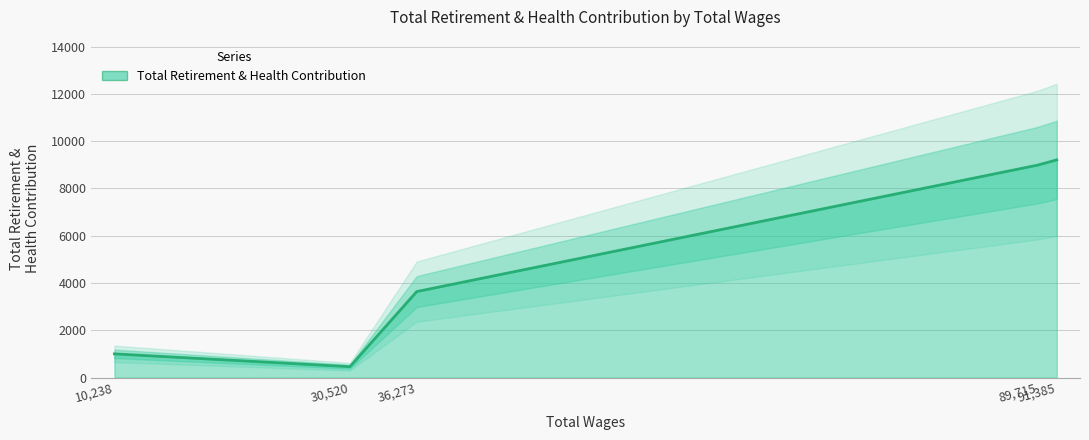

The value at 30,520 is 458. True or false?

True